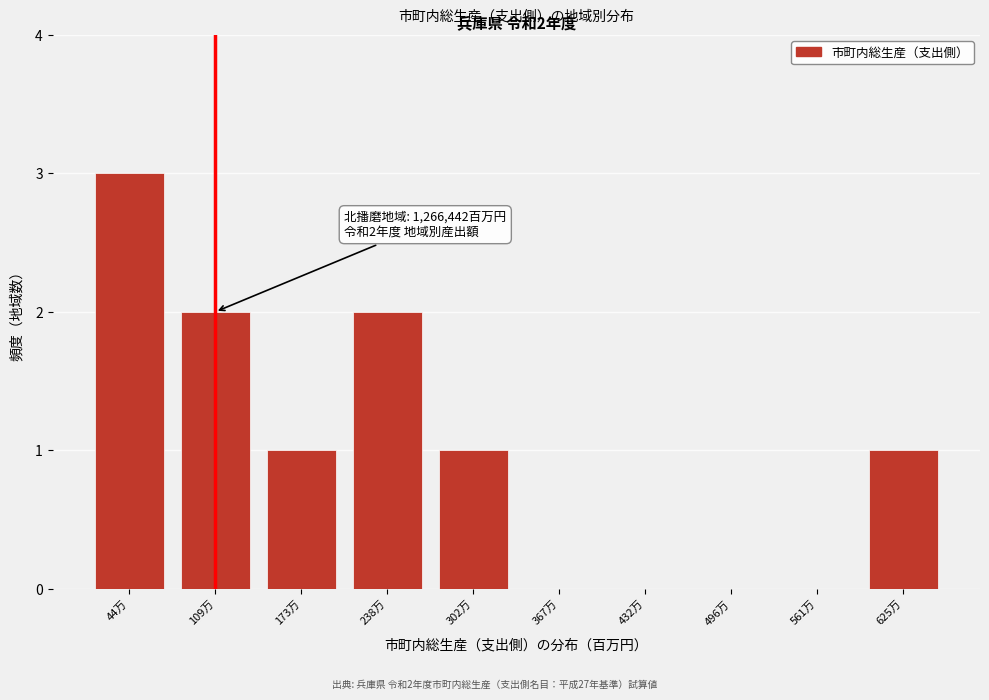

Reading right to left, transcribe all the data shown in this chart.

625万=1	561万=0	496万=0	432万=0	367万=0	302万=1	238万=2	173万=1	109万=2	44万=3